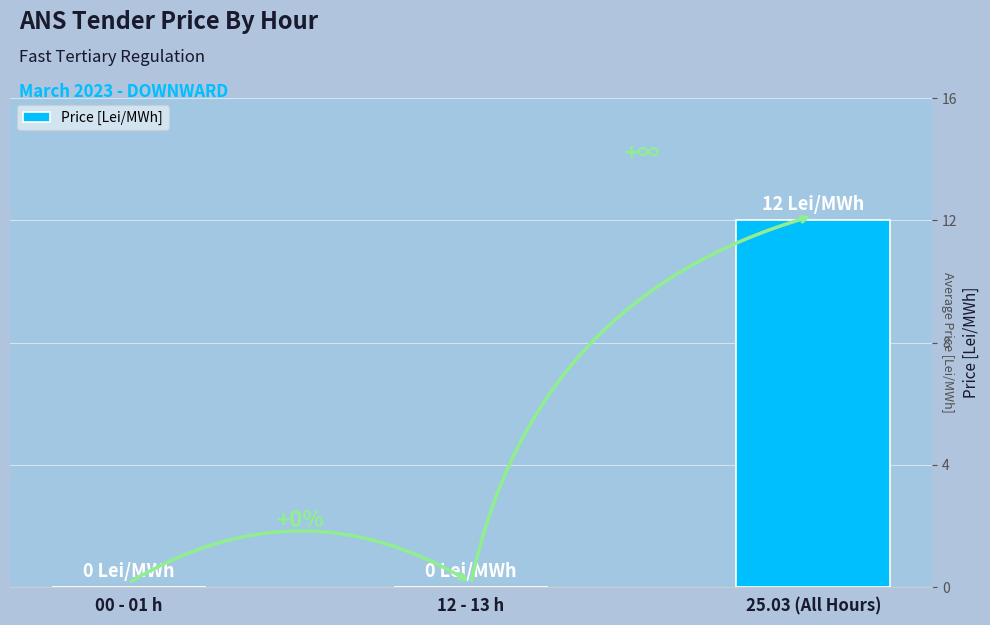

Is it true that the value at 12 - 13 h is 0?

True